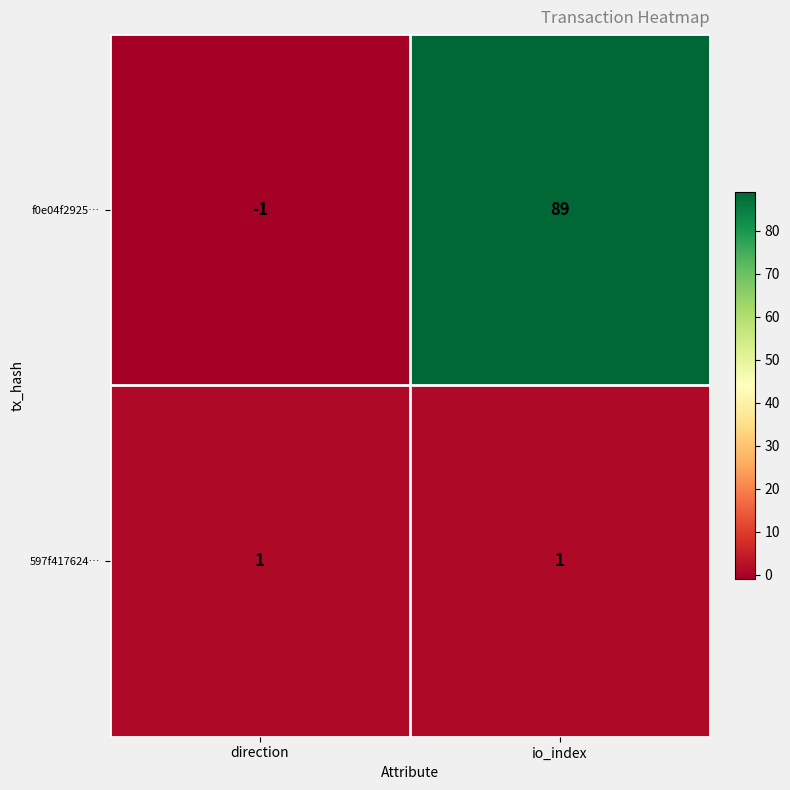

Is it true that f0e04f2925… equals -1 at direction?

True